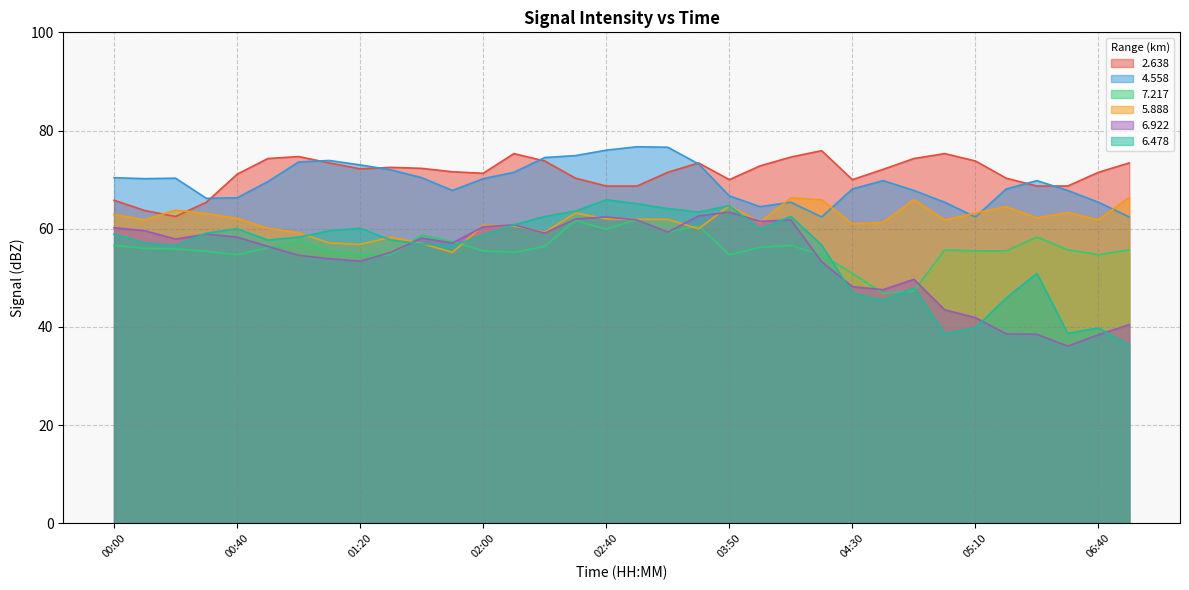

Reading left to right, extract all data points from this chart.

  2.638: 00:00=65.8	00:10=63.7	00:20=62.5	00:30=65.4	00:40=71.1	00:50=74.3	01:00=74.7	01:10=73.4	01:20=72.2	01:30=72.5	01:40=72.3	01:50=71.6	02:00=71.3	02:10=75.3	02:20=73.8	02:30=70.3	02:40=68.7	02:50=68.7	03:00=71.5	03:40=73.4	03:50=70.0	04:00=72.8	04:10=74.6	04:20=75.9	04:30=70.0	04:40=72.1	04:50=74.3	05:00=75.3	05:10=73.8	06:10=70.3	06:20=68.7	06:30=68.7	06:40=71.5	06:50=73.4
  4.558: 00:00=70.4	00:10=70.2	00:20=70.3	00:30=66.2	00:40=66.3	00:50=69.6	01:00=73.6	01:10=73.9	01:20=73.0	01:30=72.0	01:40=70.4	01:50=67.8	02:00=70.2	02:10=71.5	02:20=74.5	02:30=74.9	02:40=76.0	02:50=76.7	03:00=76.6	03:40=73.2	03:50=66.7	04:00=64.5	04:10=65.4	04:20=62.4	04:30=68.1	04:40=69.8	04:50=67.8	05:00=65.4	05:10=62.4	06:10=68.1	06:20=69.8	06:30=67.8	06:40=65.4	06:50=62.4
  7.217: 00:00=56.6	00:10=56.0	00:20=55.9	00:30=55.4	00:40=54.7	00:50=56.1	01:00=57.5	01:10=55.4	01:20=54.7	01:30=54.7	01:40=58.7	01:50=57.4	02:00=55.5	02:10=55.2	02:20=56.4	02:30=61.7	02:40=59.9	02:50=61.9	03:00=59.3	03:40=60.6	03:50=54.7	04:00=56.2	04:10=56.6	04:20=54.7	04:30=50.9	04:40=46.9	04:50=47.3	05:00=55.7	05:10=55.5	06:10=55.5	06:20=58.3	06:30=55.7	06:40=54.7	06:50=55.7
  5.888: 00:00=62.9	00:10=61.8	00:20=63.8	00:30=63.1	00:40=62.1	00:50=60.1	01:00=59.2	01:10=57.1	01:20=56.8	01:30=58.3	01:40=57.0	01:50=55.2	02:00=60.7	02:10=60.6	02:20=59.3	02:30=63.2	02:40=62.0	02:50=61.9	03:00=61.9	03:40=60.0	03:50=64.7	04:00=61.3	04:10=66.3	04:20=65.9	04:30=61.0	04:40=61.3	04:50=65.9	05:00=61.8	05:10=63.2	06:10=64.5	06:20=62.2	06:30=63.3	06:40=61.8	06:50=66.4
  6.922: 00:00=60.2	00:10=59.6	00:20=57.9	00:30=58.9	00:40=58.3	00:50=56.4	01:00=54.6	01:10=53.9	01:20=53.4	01:30=55.2	01:40=58.1	01:50=57.1	02:00=60.4	02:10=60.8	02:20=59.1	02:30=62.0	02:40=62.4	02:50=61.8	03:00=59.3	03:40=62.6	03:50=63.4	04:00=61.5	04:10=61.8	04:20=53.3	04:30=48.2	04:40=47.6	04:50=49.7	05:00=43.5	05:10=41.9	06:10=38.6	06:20=38.5	06:30=36.1	06:40=38.4	06:50=40.5
  6.478: 00:00=58.9	00:10=57.1	00:20=56.6	00:30=59.1	00:40=60.0	00:50=57.7	01:00=58.3	01:10=59.6	01:20=60.1	01:30=57.7	01:40=56.9	01:50=56.5	02:00=58.7	02:10=60.8	02:20=62.5	02:30=63.6	02:40=65.9	02:50=65.1	03:00=64.1	03:40=63.4	03:50=64.7	04:00=59.9	04:10=62.5	04:20=56.7	04:30=46.9	04:40=45.3	04:50=47.9	05:00=38.6	05:10=39.8	06:10=45.9	06:20=50.9	06:30=38.7	06:40=39.8	06:50=36.2